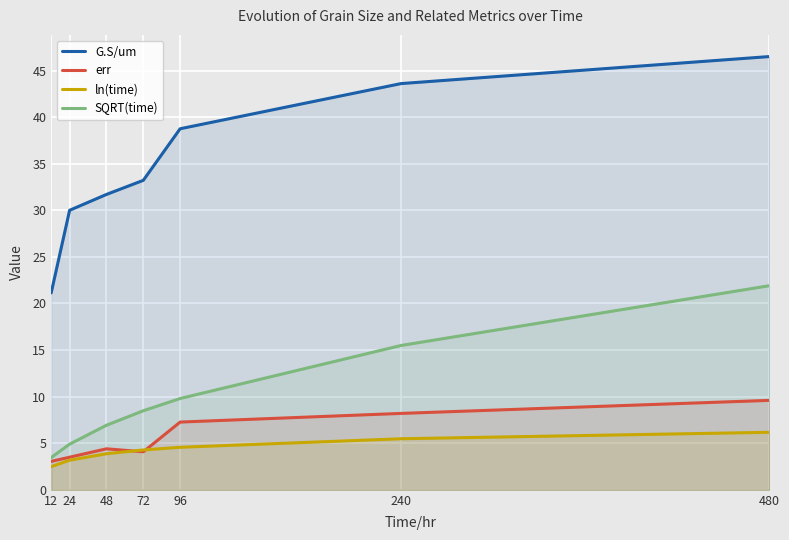

Does the chart display data point markers on the line(s)?

No